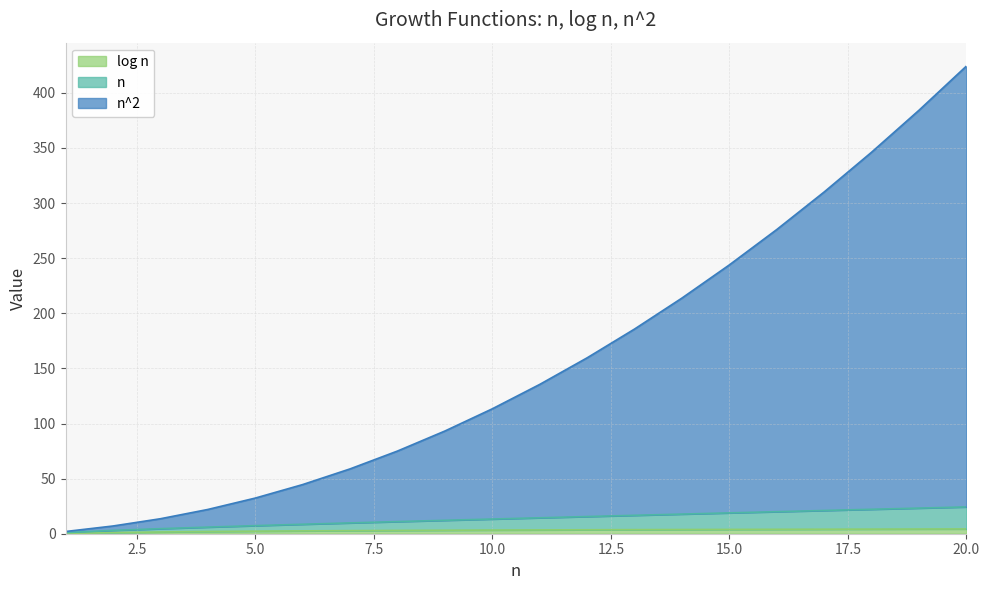

What is the greatest value displayed?

424.3